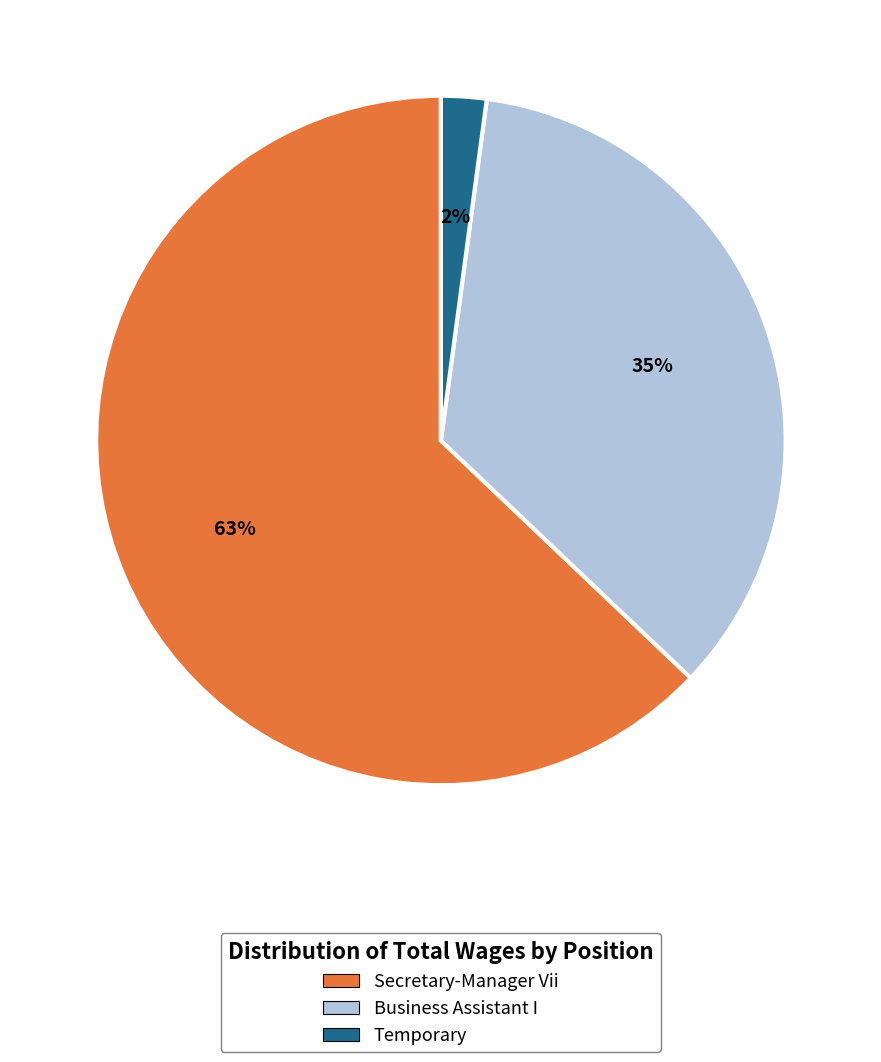

Does Business Assistant I represent more than half of the total?

No